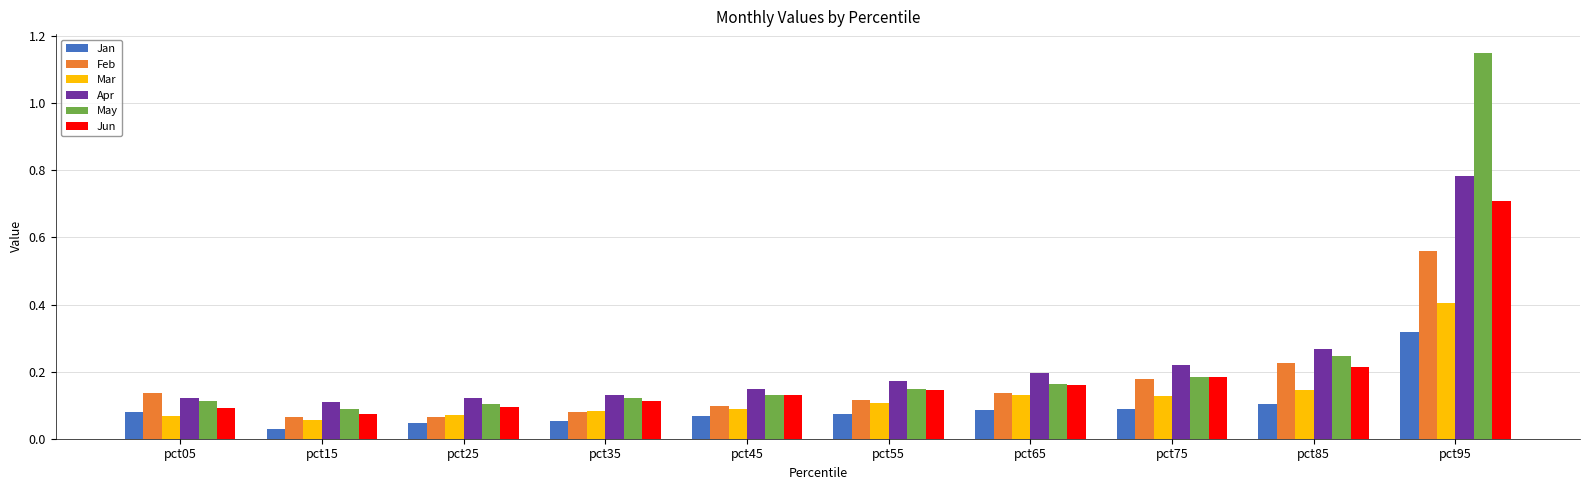

Which category has the highest value across all series?

pct95